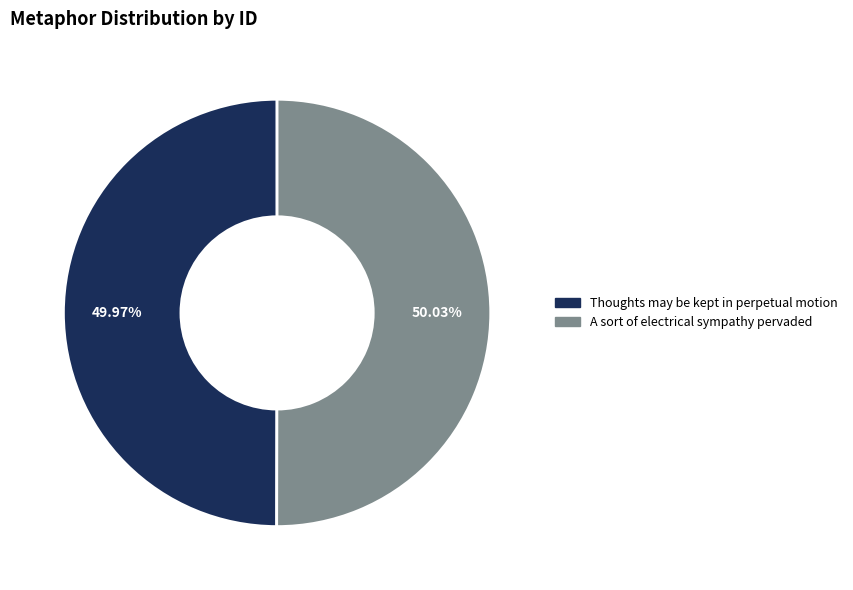

Does any single category account for the majority?

Yes